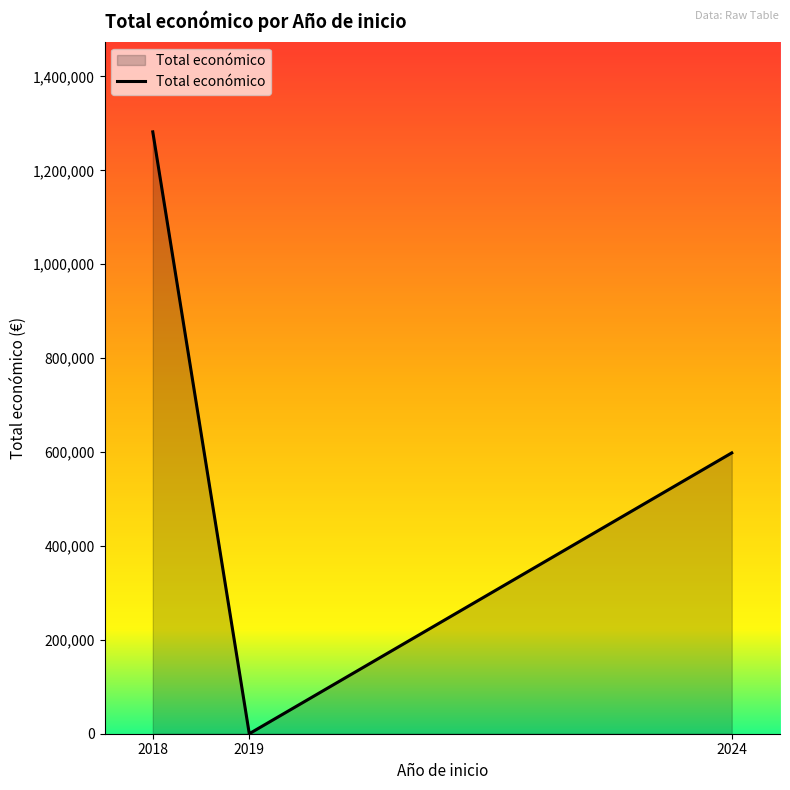

What is the ratio of the value at 2024 to the value at 2018?

0.5